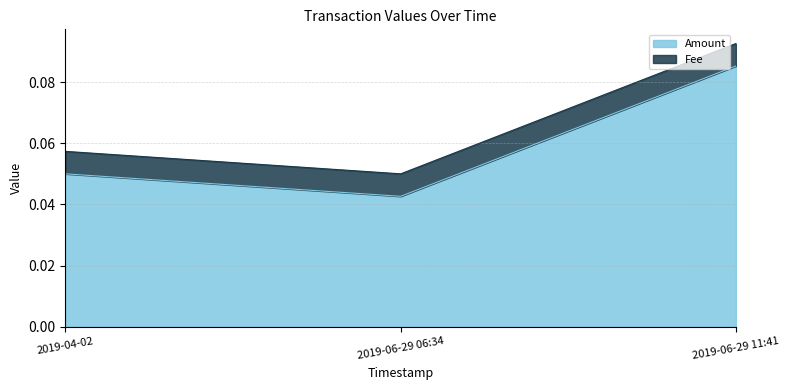

Reading left to right, transcribe all the data shown in this chart.

0.1	0.0	0.1